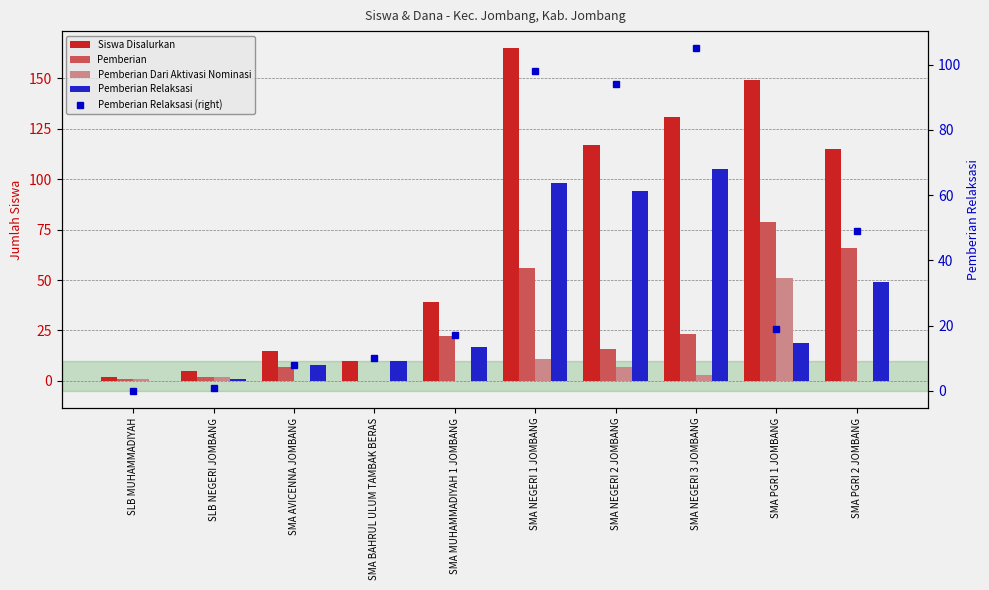

Reading left to right, extract all data points from this chart.

Siswa Disalurkan: SLB MUHAMMADIYAH=2	SLB NEGERI JOMBANG=5	SMA AVICENNA JOMBANG=15	SMA BAHRUL ULUM TAMBAK BERAS=10	SMA MUHAMMADIYAH 1 JOMBANG=39	SMA NEGERI 1 JOMBANG=165	SMA NEGERI 2 JOMBANG=117	SMA NEGERI 3 JOMBANG=131	SMA PGRI 1 JOMBANG=149	SMA PGRI 2 JOMBANG=115
Pemberian: SLB MUHAMMADIYAH=1	SLB NEGERI JOMBANG=2	SMA AVICENNA JOMBANG=7	SMA BAHRUL ULUM TAMBAK BERAS=0	SMA MUHAMMADIYAH 1 JOMBANG=22	SMA NEGERI 1 JOMBANG=56	SMA NEGERI 2 JOMBANG=16	SMA NEGERI 3 JOMBANG=23	SMA PGRI 1 JOMBANG=79	SMA PGRI 2 JOMBANG=66
Pemberian Dari Aktivasi Nominasi: SLB MUHAMMADIYAH=1	SLB NEGERI JOMBANG=2	SMA AVICENNA JOMBANG=0	SMA BAHRUL ULUM TAMBAK BERAS=0	SMA MUHAMMADIYAH 1 JOMBANG=0	SMA NEGERI 1 JOMBANG=11	SMA NEGERI 2 JOMBANG=7	SMA NEGERI 3 JOMBANG=3	SMA PGRI 1 JOMBANG=51	SMA PGRI 2 JOMBANG=0
Pemberian Relaksasi: SLB MUHAMMADIYAH=0	SLB NEGERI JOMBANG=1	SMA AVICENNA JOMBANG=8	SMA BAHRUL ULUM TAMBAK BERAS=10	SMA MUHAMMADIYAH 1 JOMBANG=17	SMA NEGERI 1 JOMBANG=98	SMA NEGERI 2 JOMBANG=94	SMA NEGERI 3 JOMBANG=105	SMA PGRI 1 JOMBANG=19	SMA PGRI 2 JOMBANG=49
Pemberian Relaksasi (right): SLB MUHAMMADIYAH=0	SLB NEGERI JOMBANG=1	SMA AVICENNA JOMBANG=8	SMA BAHRUL ULUM TAMBAK BERAS=10	SMA MUHAMMADIYAH 1 JOMBANG=17	SMA NEGERI 1 JOMBANG=98	SMA NEGERI 2 JOMBANG=94	SMA NEGERI 3 JOMBANG=105	SMA PGRI 1 JOMBANG=19	SMA PGRI 2 JOMBANG=49